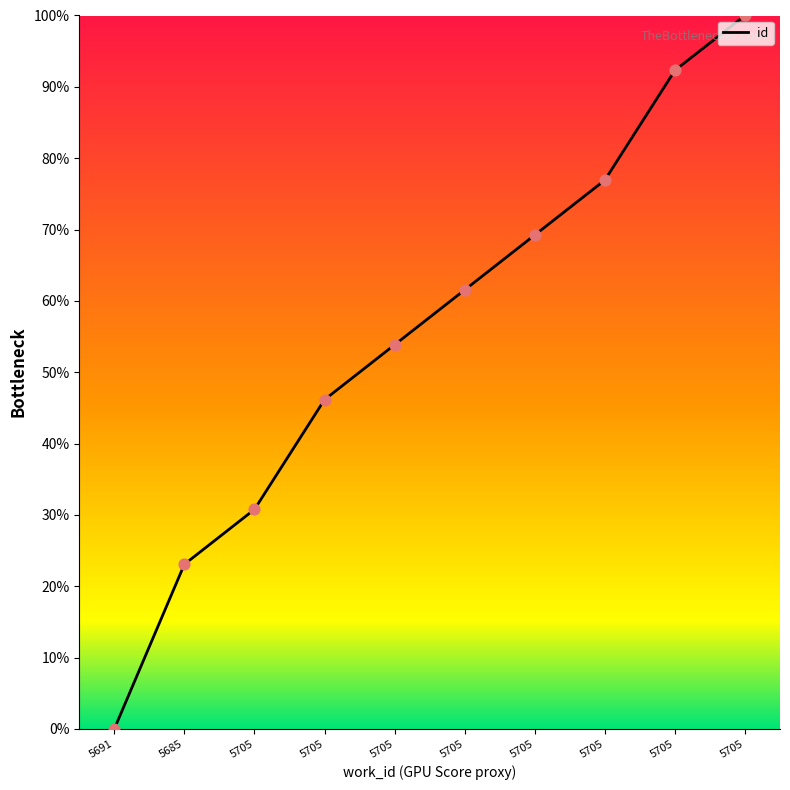

What is the change in value from 5705 to 5705?

+23.1